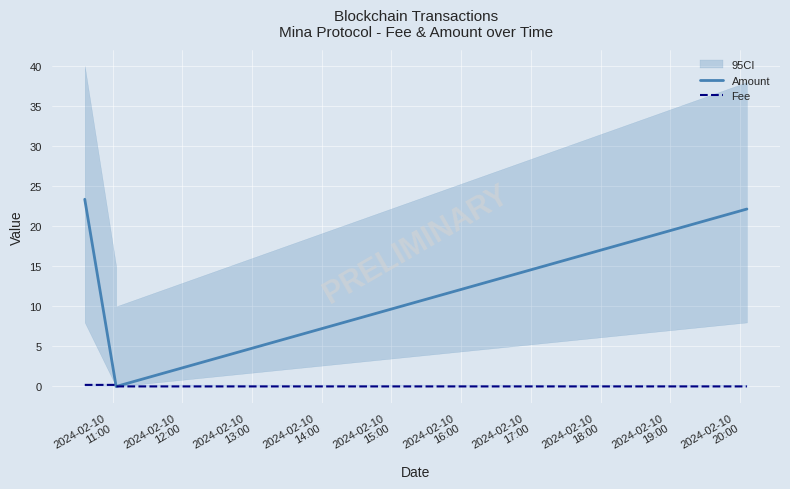

After their last crossing, which series has the higher values: Fee or Amount?

Amount